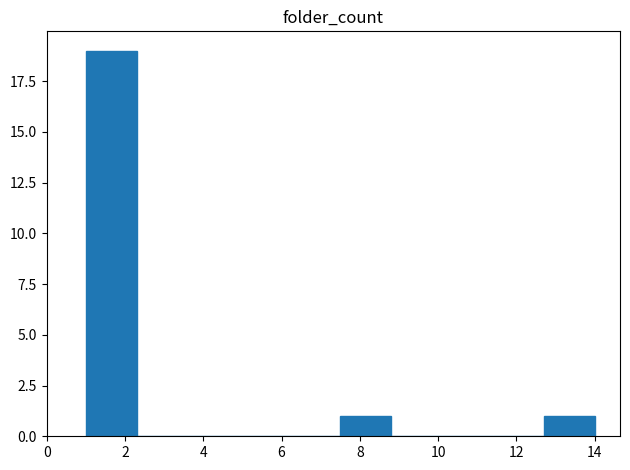

What is the height of the bar covering 7.5 to 8.8 on the x-axis? Neither the bar edges nor the heights are printed on the chart, so give them approximately, as read against the axes.

1